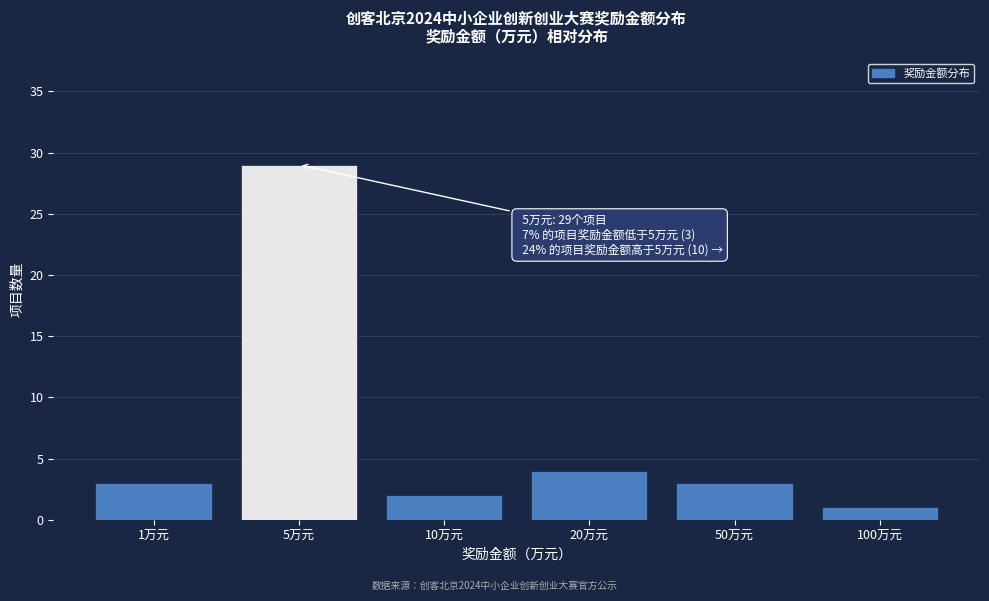

Reading left to right, extract all data points from this chart.

3	29	2	4	3	1